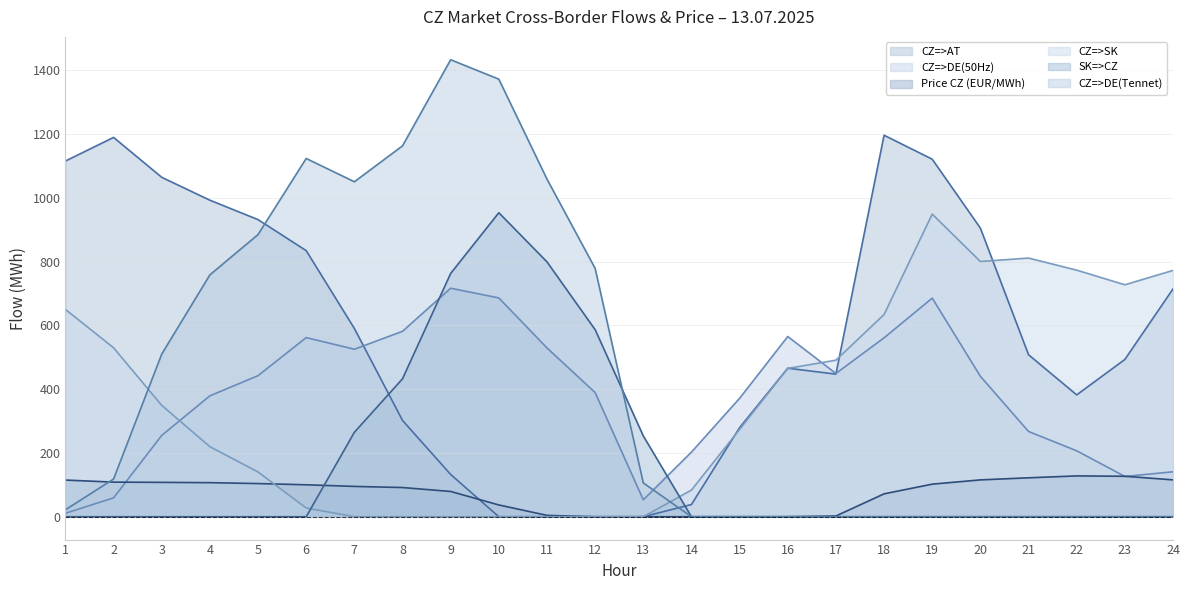

At which label is CZ=>AT closest to 598?

7